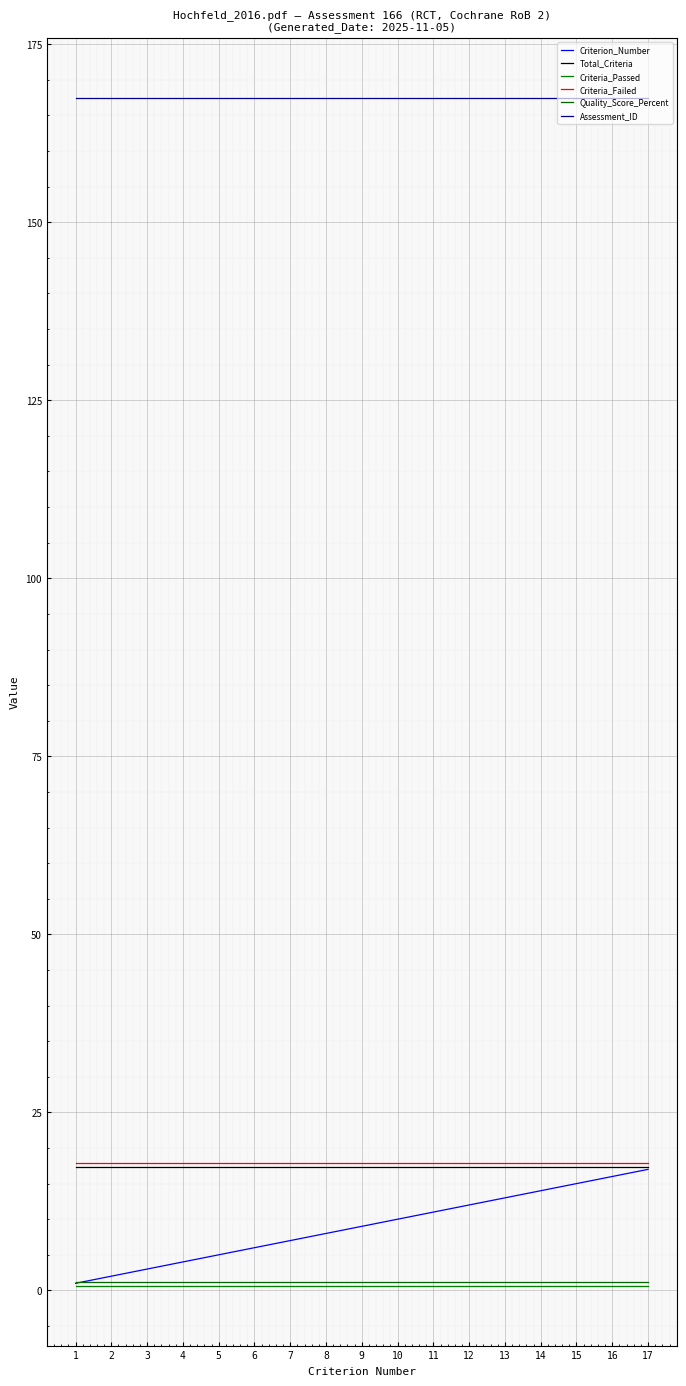

Reading left to right, extract all data points from this chart.

Criterion_Number: 1.0	2.0	3.0	4.0	5.0	6.0	7.0	8.0	9.0	10.0	11.0	12.0	13.0	14.0	15.0	16.0	17.0
Total_Criteria: 17.3	17.3	17.3	17.3	17.3	17.3	17.3	17.3	17.3	17.3	17.3	17.3	17.3	17.3	17.3	17.3	17.3
Criteria_Passed: 0.6	0.6	0.6	0.6	0.6	0.6	0.6	0.6	0.6	0.6	0.6	0.6	0.6	0.6	0.6	0.6	0.6
Criteria_Failed: 17.9	17.9	17.9	17.9	17.9	17.9	17.9	17.9	17.9	17.9	17.9	17.9	17.9	17.9	17.9	17.9	17.9
Quality_Score_Percent: 1.2	1.2	1.2	1.2	1.2	1.2	1.2	1.2	1.2	1.2	1.2	1.2	1.2	1.2	1.2	1.2	1.2
Assessment_ID: 167.5	167.5	167.5	167.5	167.5	167.5	167.5	167.5	167.5	167.5	167.5	167.5	167.5	167.5	167.5	167.5	167.5